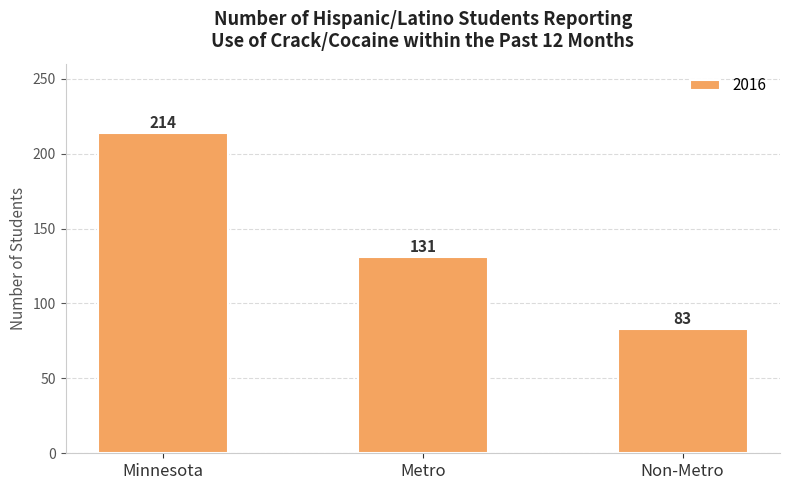

What value does the data have at Minnesota?

214